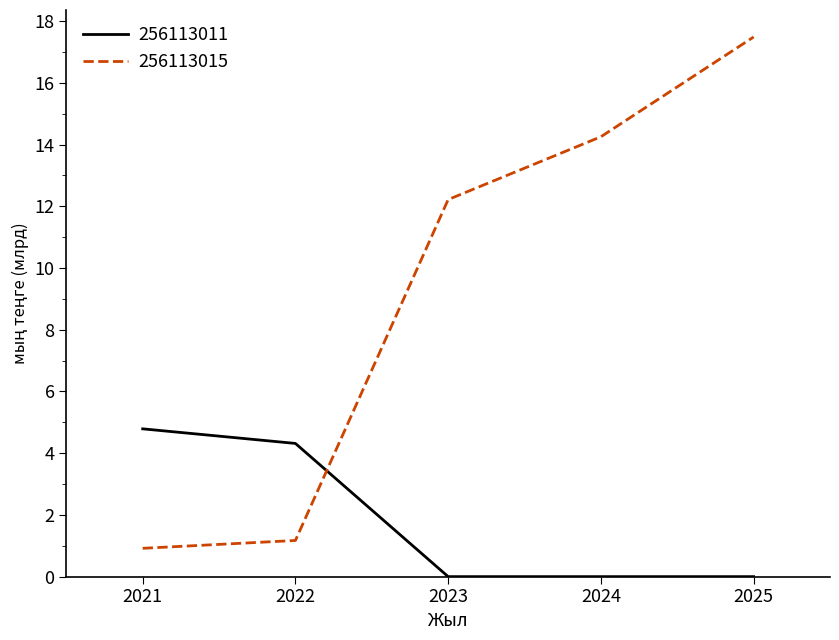

Which series ends up on top after the final intersection of 256113015 and 256113011?

256113015